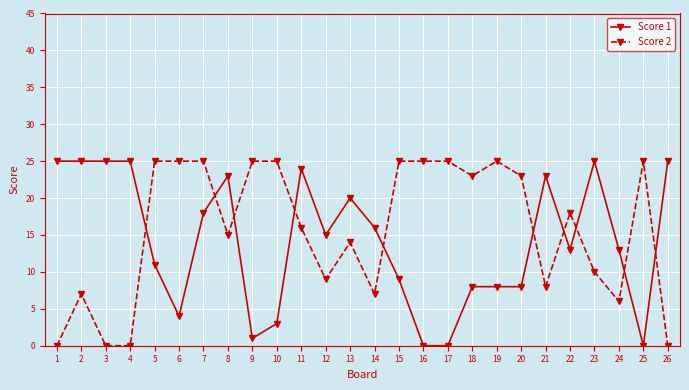

How many categories are shown in the chart?

26